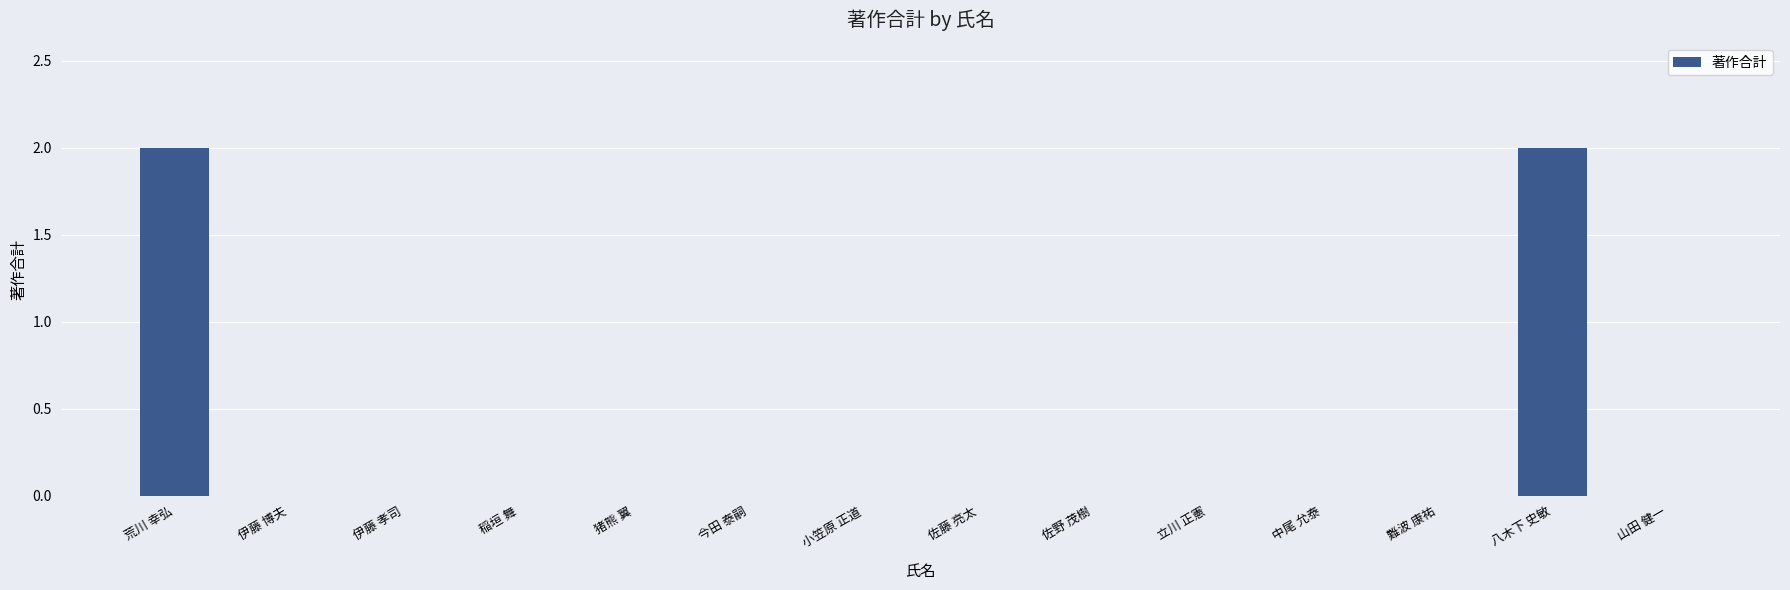

The value at 佐藤 亮太 is 0. True or false?

True